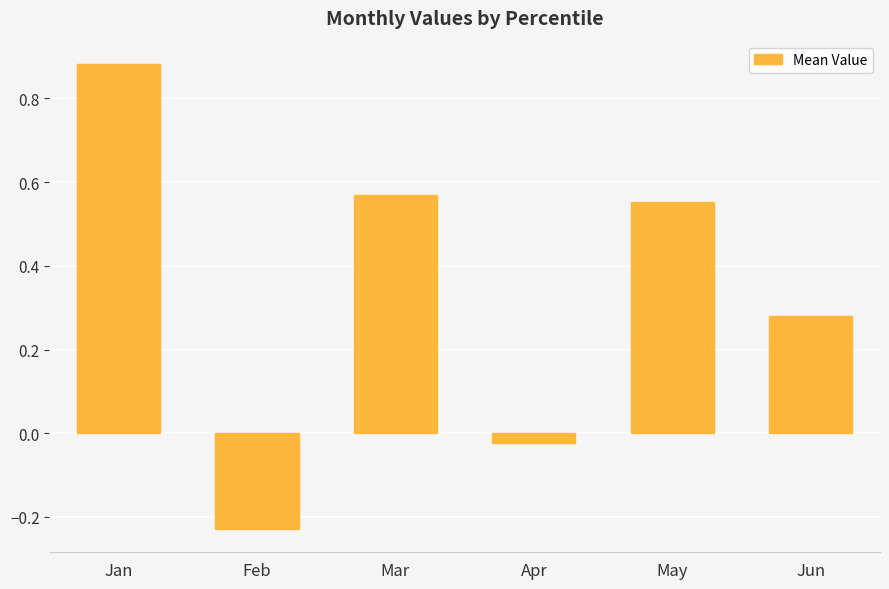

Where does the data first go above 0?

Jan